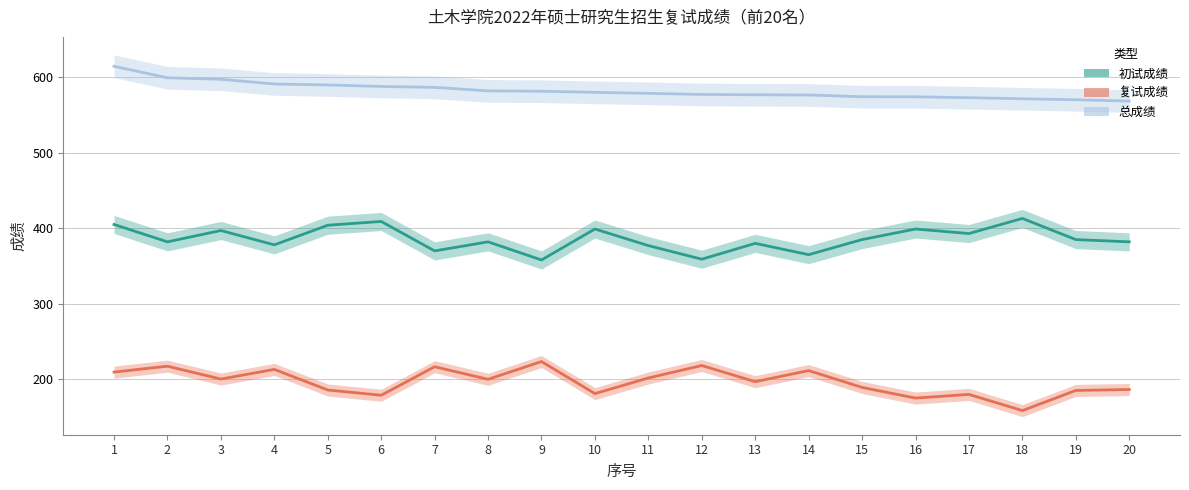

How many categories are shown in the chart?

20